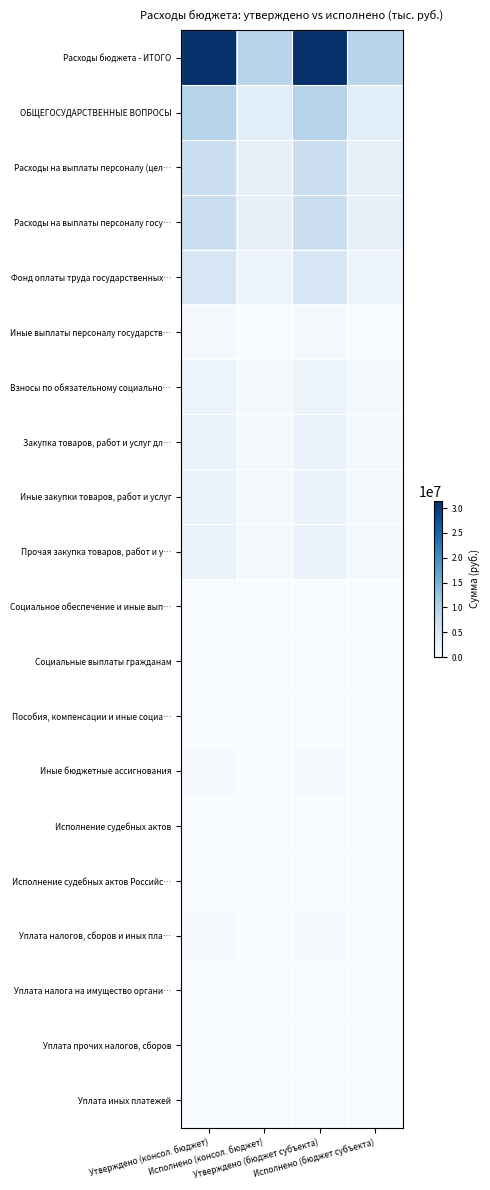

Which series has the largest range (max minus min)?

Расходы бюджета - ИТОГО